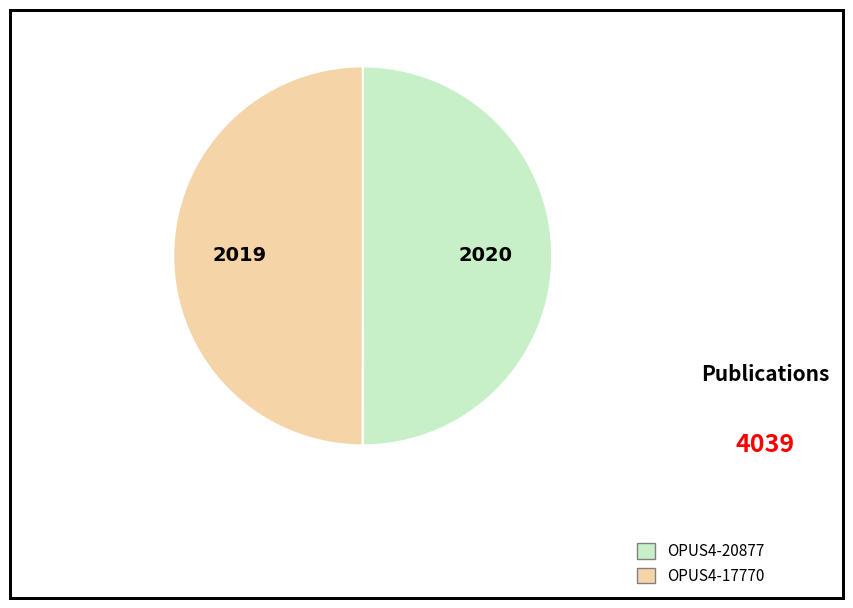

How many segments does this pie chart have?

2